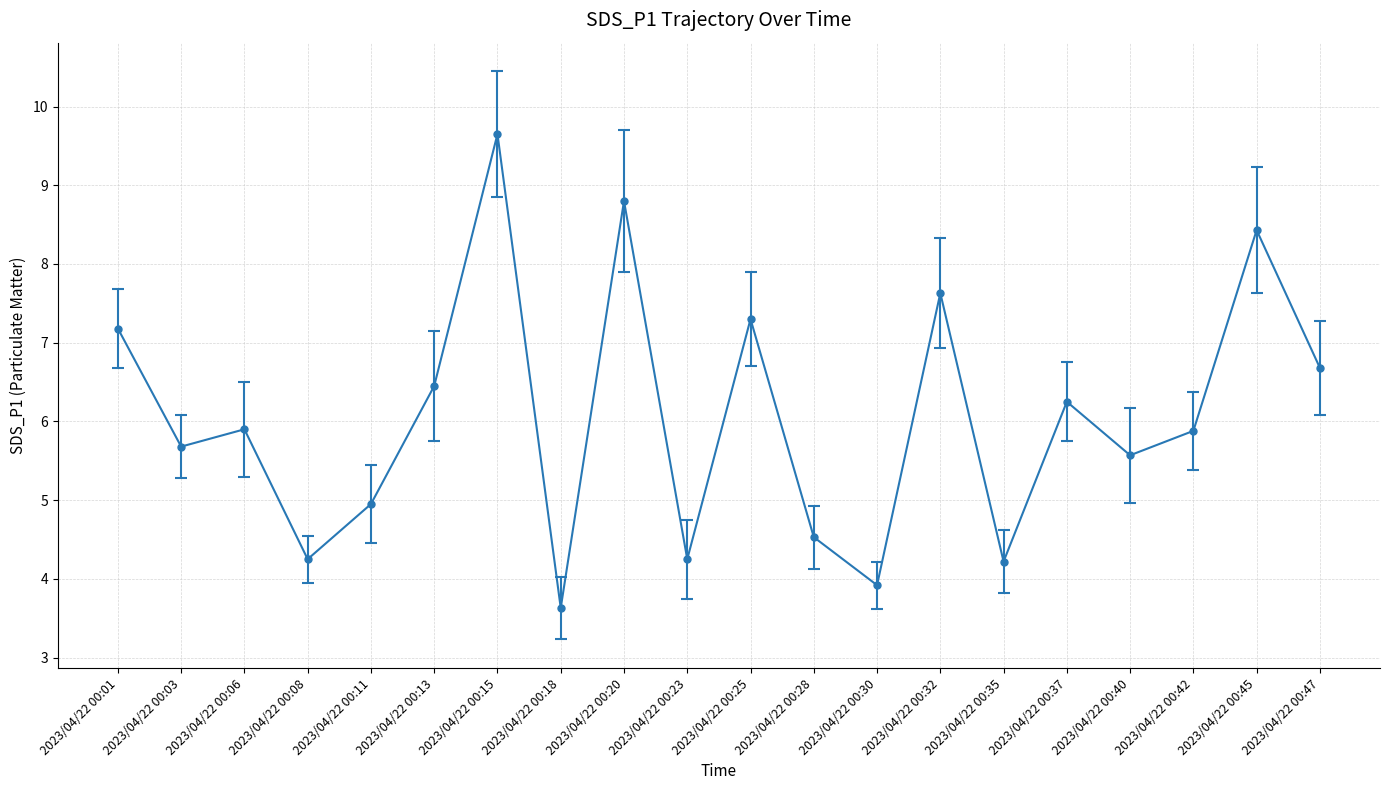

The chart shows a value of 5.6 at 2023/04/22 00:18. True or false?

False